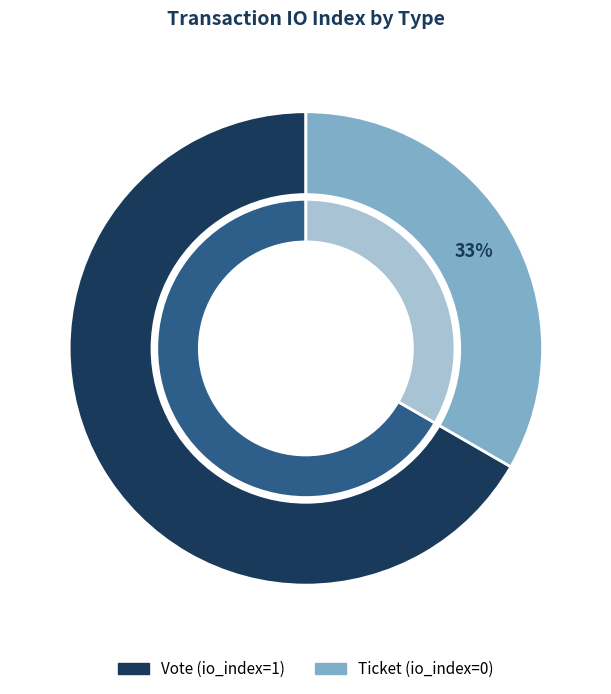

What is the largest slice in the pie chart?

Vote